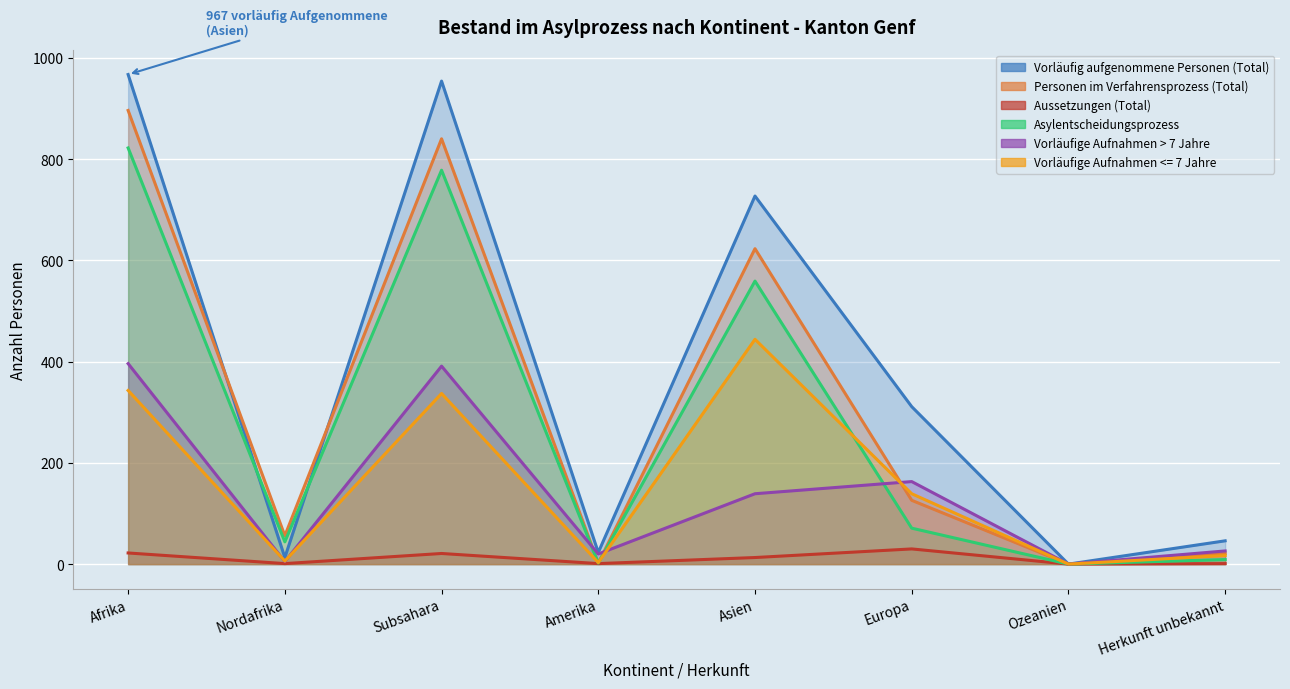

True or false: Aussetzungen (Total) and Vorläufig aufgenommene Personen (Total) intersect in this chart.

False